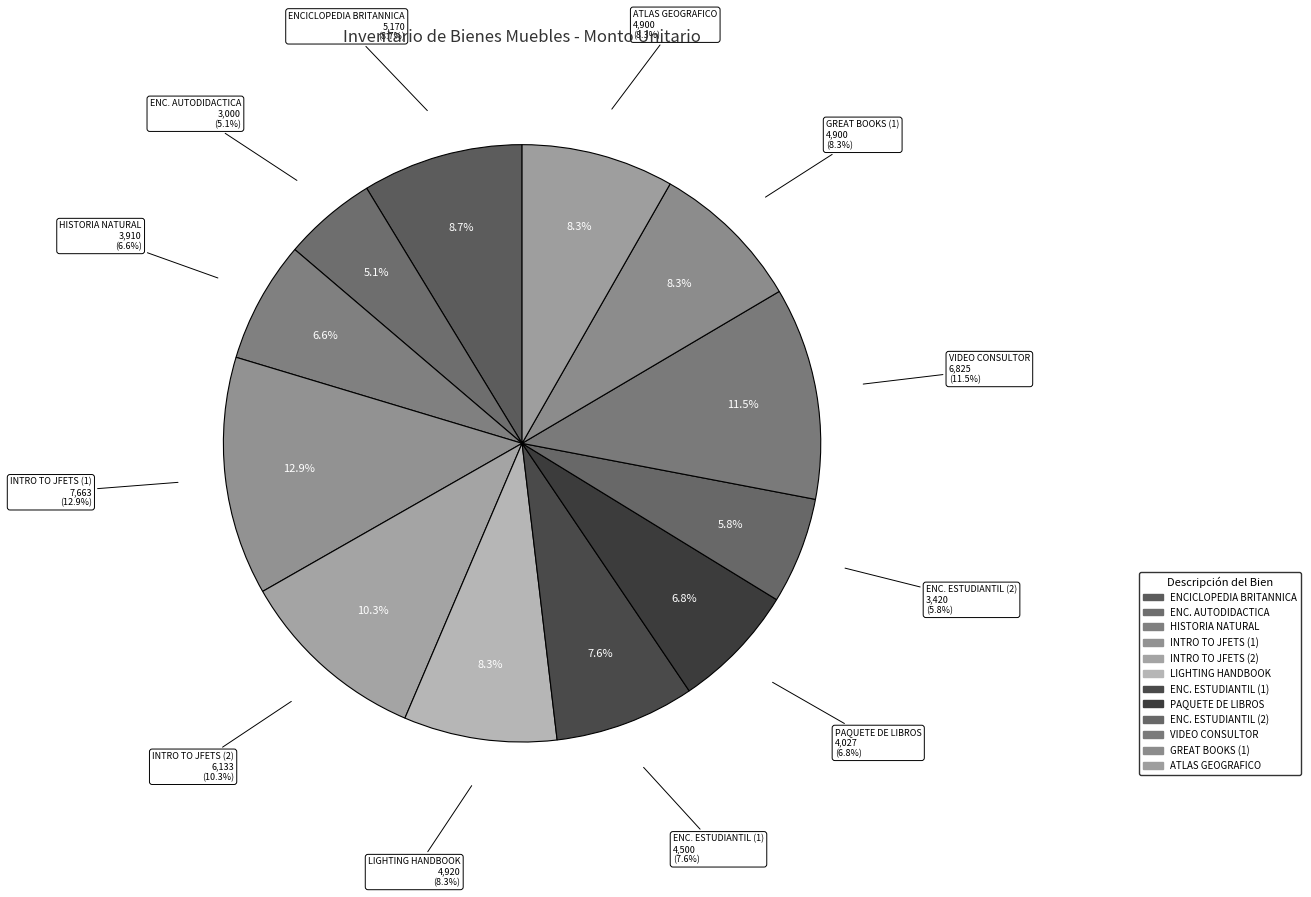

Does any single category account for the majority?

No